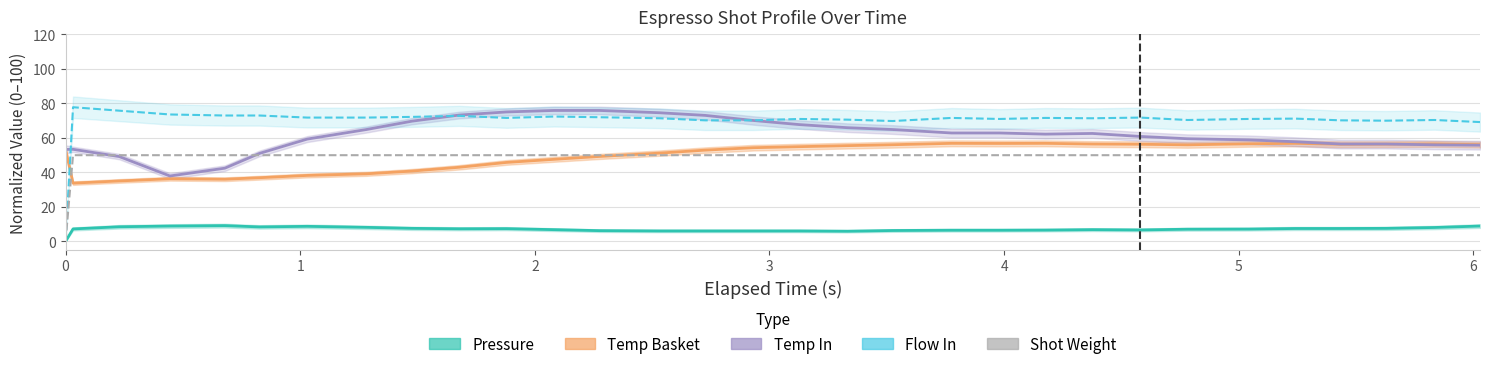

The value of Shot Weight at 18 is 78.9. True or false?

False